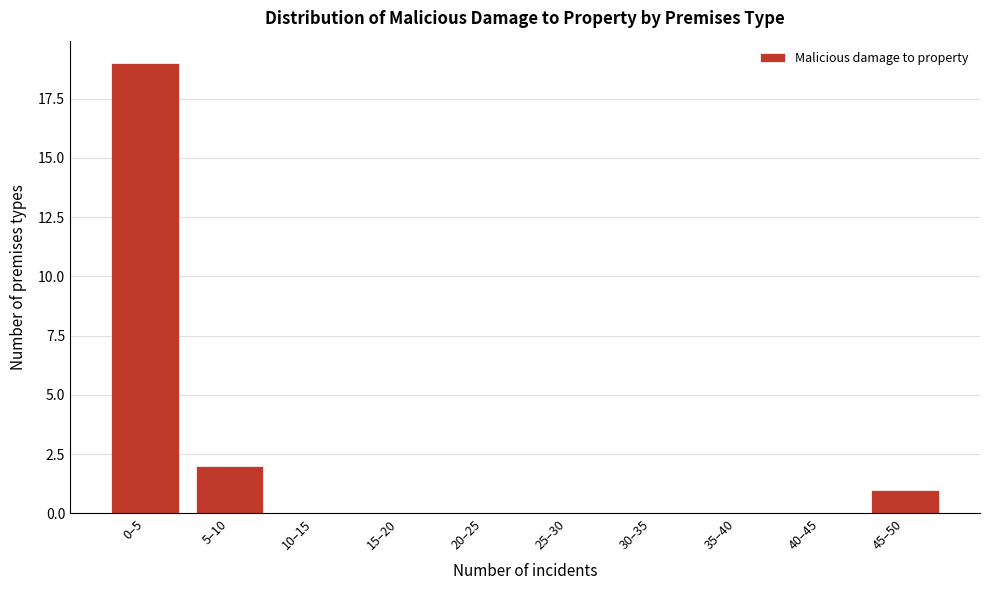

Reading right to left, what are all the values shown in this chart?

45–50=1	40–45=0	35–40=0	30–35=0	25–30=0	20–25=0	15–20=0	10–15=0	5–10=2	0–5=19